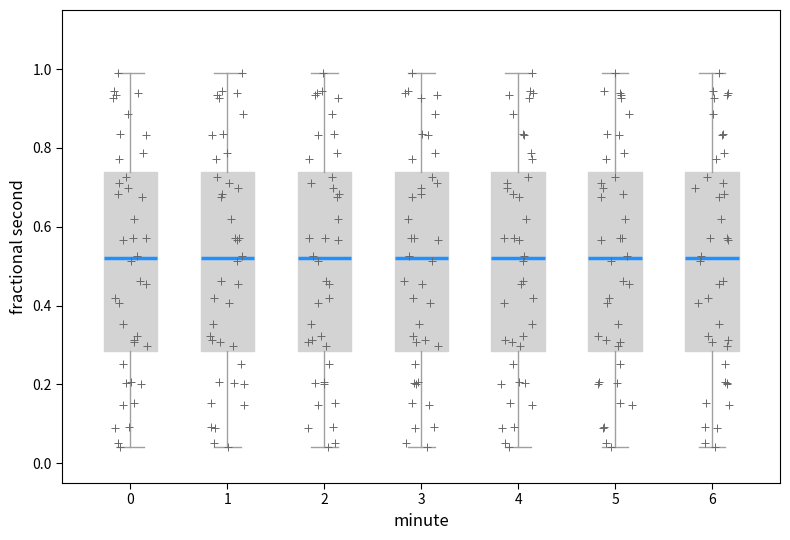

Reading left to right, read every box against the y-axis: the position of its median line, the range the box covers, and the ends of its whiskers. The values are not printed on the chart, so give them approximately, as read against the axis.

0: median 0.52, box 0.28 to 0.74, whiskers 0.04 to 0.98
1: median 0.52, box 0.28 to 0.74, whiskers 0.04 to 0.98
2: median 0.52, box 0.28 to 0.74, whiskers 0.04 to 0.98
3: median 0.52, box 0.28 to 0.74, whiskers 0.04 to 0.98
4: median 0.52, box 0.28 to 0.74, whiskers 0.04 to 0.98
5: median 0.52, box 0.28 to 0.74, whiskers 0.04 to 0.98
6: median 0.52, box 0.28 to 0.74, whiskers 0.04 to 0.98